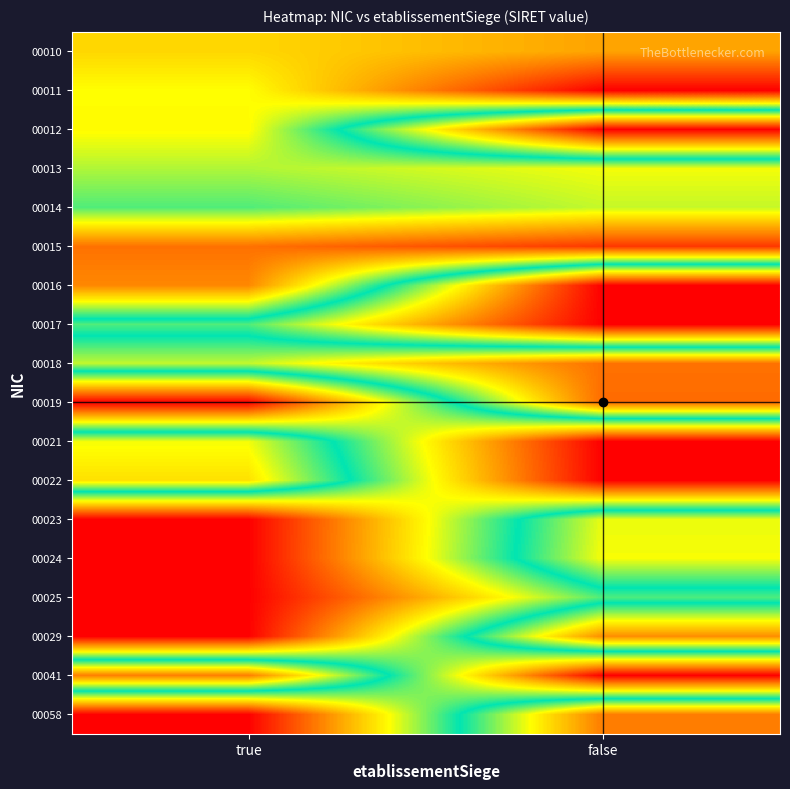

Reading left to right, extract all data points from this chart.

00010: true=0.7	false=0.8
00011: true=0.7	false=1.0
00012: true=0.7	false=0.0
00013: true=0.6	false=0.7
00014: true=0.6	false=0.6
00015: true=0.8	false=0.9
00016: true=0.8	false=0.0
00017: true=0.4	false=0.0
00018: true=0.6	false=0.8
00019: true=0.0	false=0.9
00021: true=0.7	false=0.0
00022: true=0.7	false=0.0
00023: true=0.0	false=0.7
00024: true=0.0	false=0.7
00025: true=0.0	false=0.4
00029: true=0.0	false=0.8
00041: true=0.8	false=0.0
00058: true=0.0	false=0.8